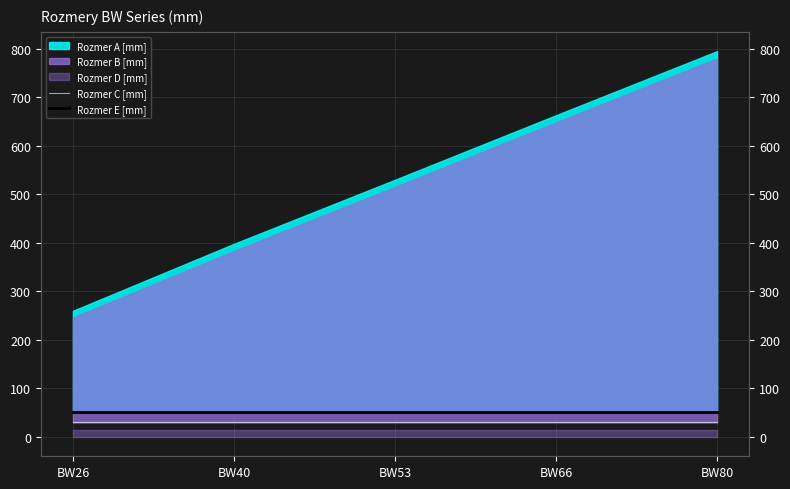

At which label does Rozmer C [mm] reach its minimum?

BW26